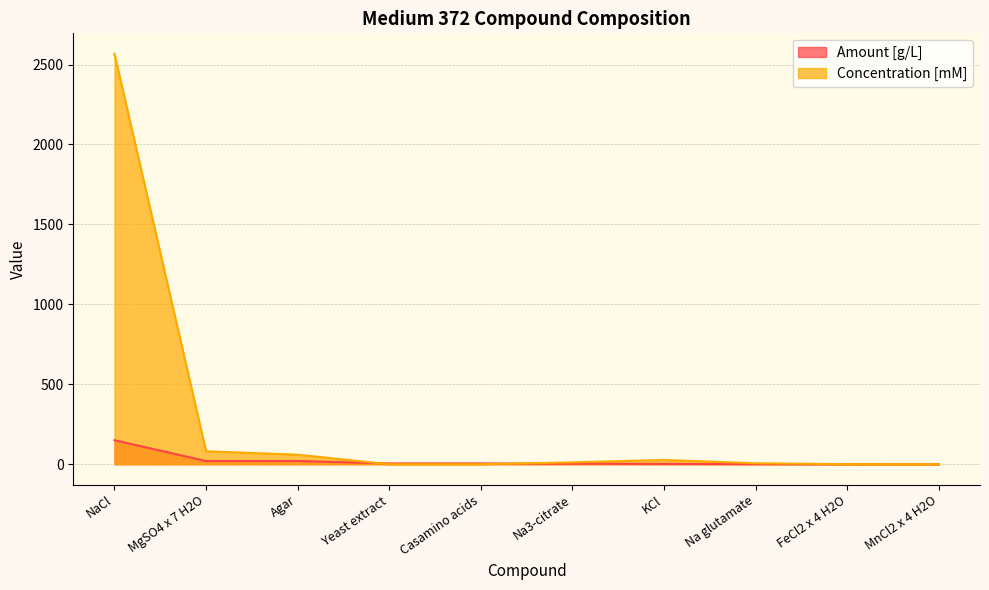

Is the value of Concentration [mM] at Casamino acids greater than the value of Amount [g/L] at Agar?

No